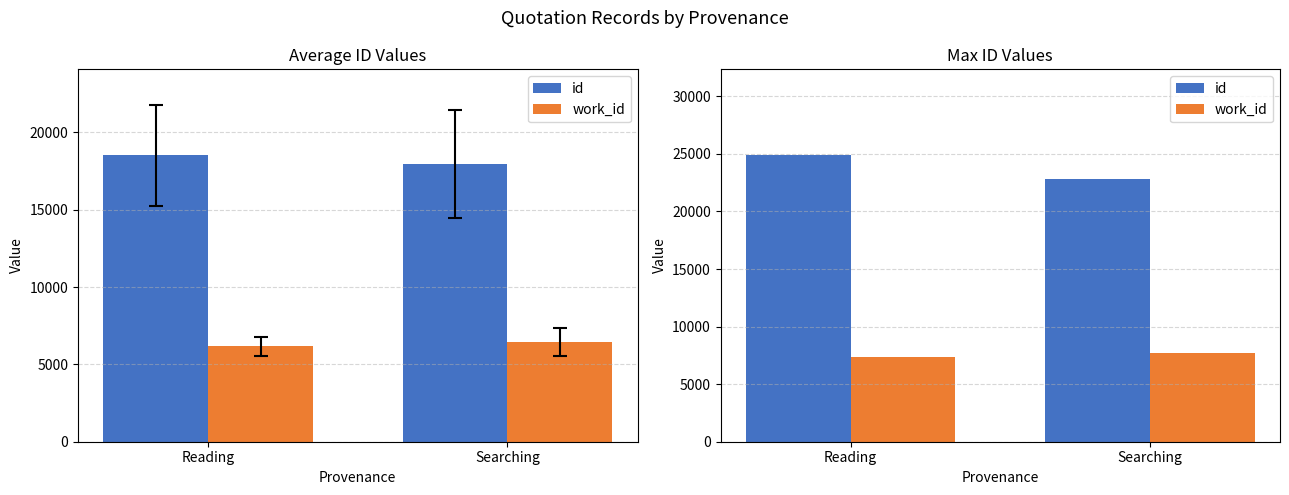

Between Searching and Reading, which is larger?

Reading